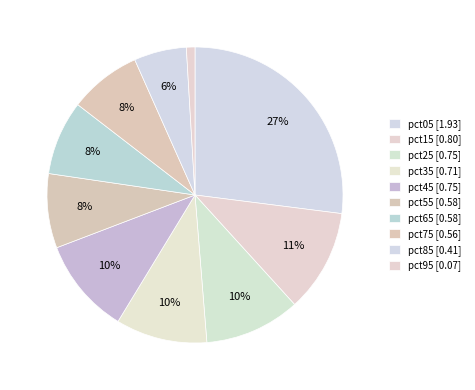

Does pct25 represent more than half of the total?

No